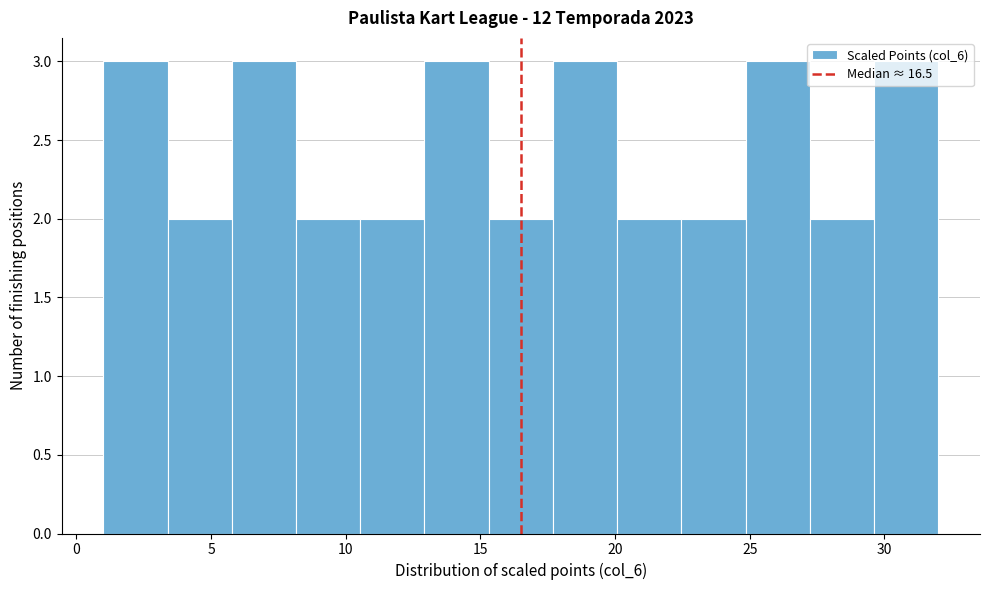

How tall is the bar that spans 15.5 to 17.5 on the x-axis? Neither the bar edges nor the heights are printed on the chart, so give them approximately, as read against the axes.

2